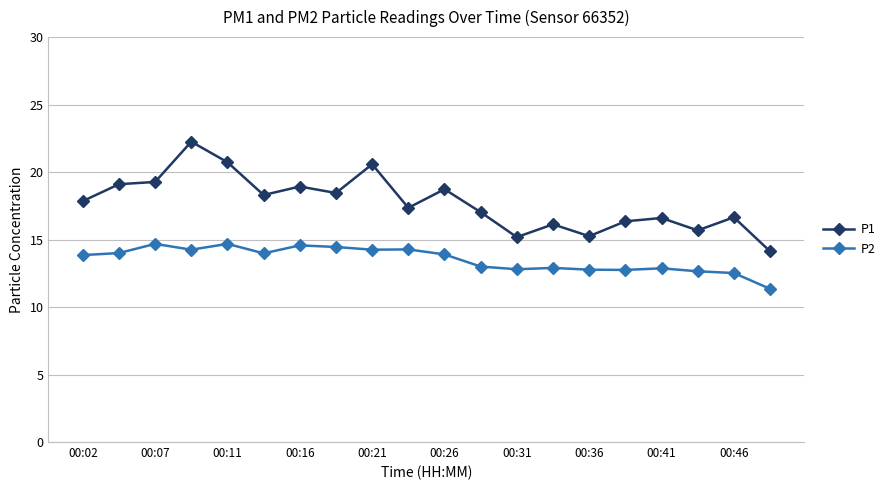

What is the average value of the P2 series?

13.5